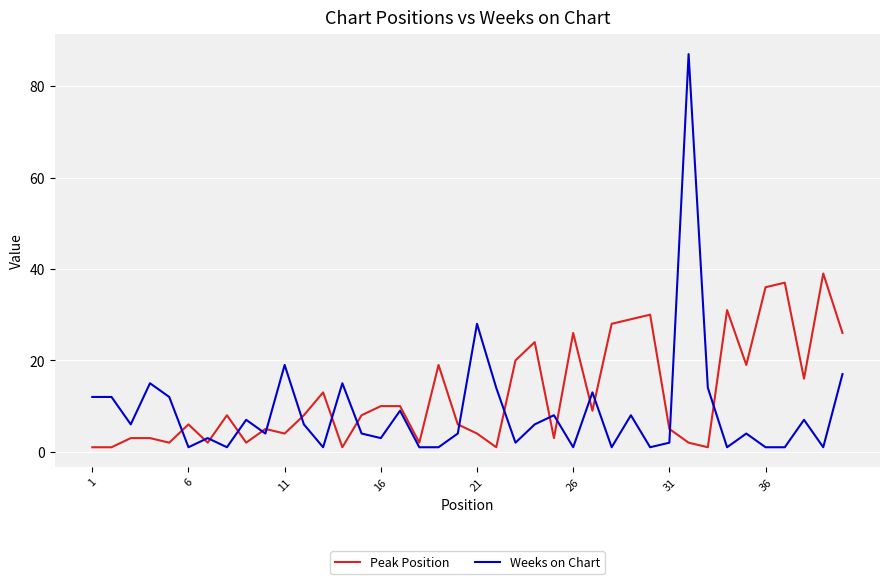

Is this an area chart (filled region under the line)?

No